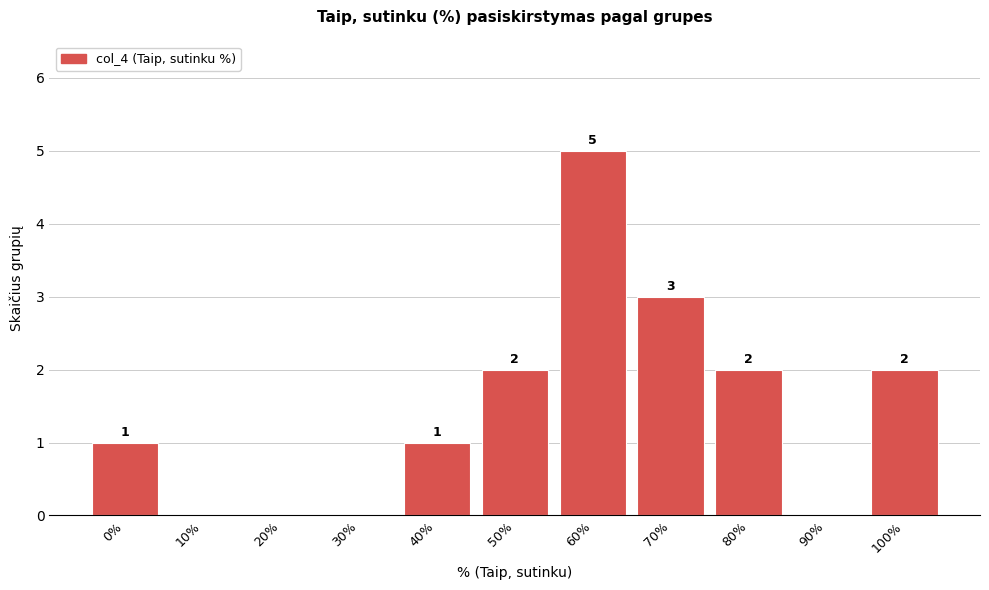

Reading left to right, what are all the values shown in this chart?

0%=1	10%=0	20%=0	30%=0	40%=1	50%=2	60%=5	70%=3	80%=2	90%=0	100%=2